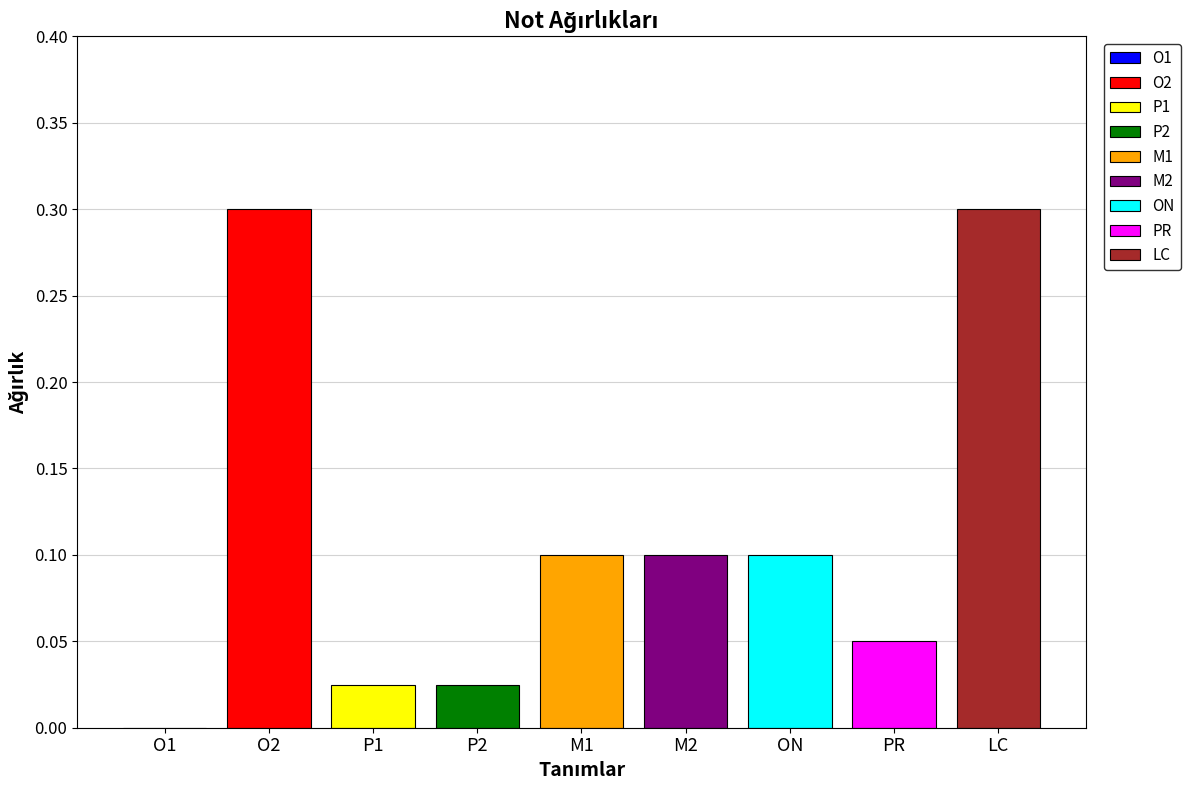

What is the difference between the values at P2 and M2?

0.1